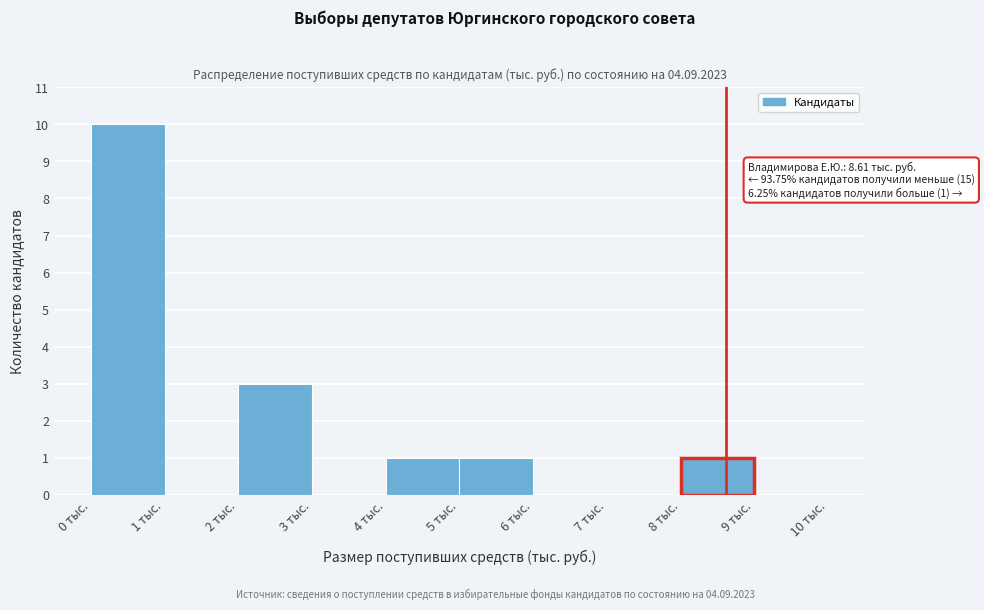

Over which range of the x-axis is the bar tallest?

0 to 1